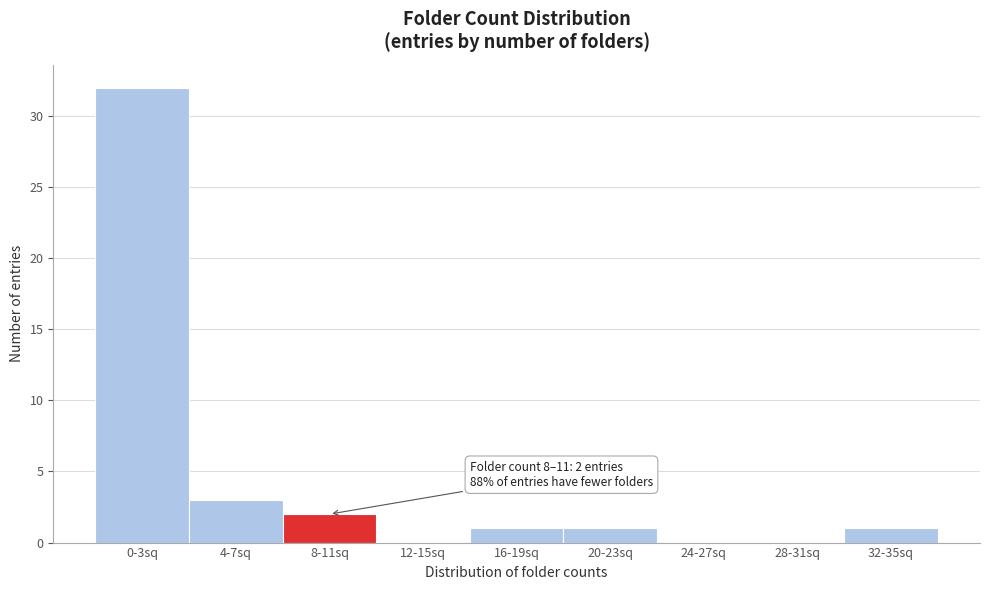

Reading left to right, extract all data points from this chart.

0-3sq=32	4-7sq=3	8-11sq=2	12-15sq=0	16-19sq=1	20-23sq=1	24-27sq=0	28-31sq=0	32-35sq=1